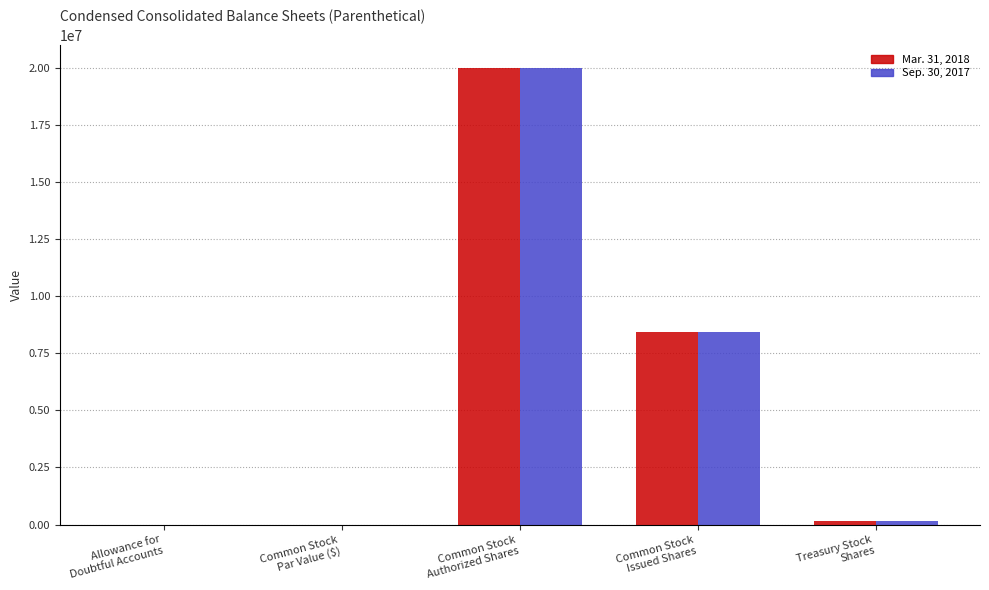

What is the highest value of the Mar. 31, 2018 series?

20000000.0